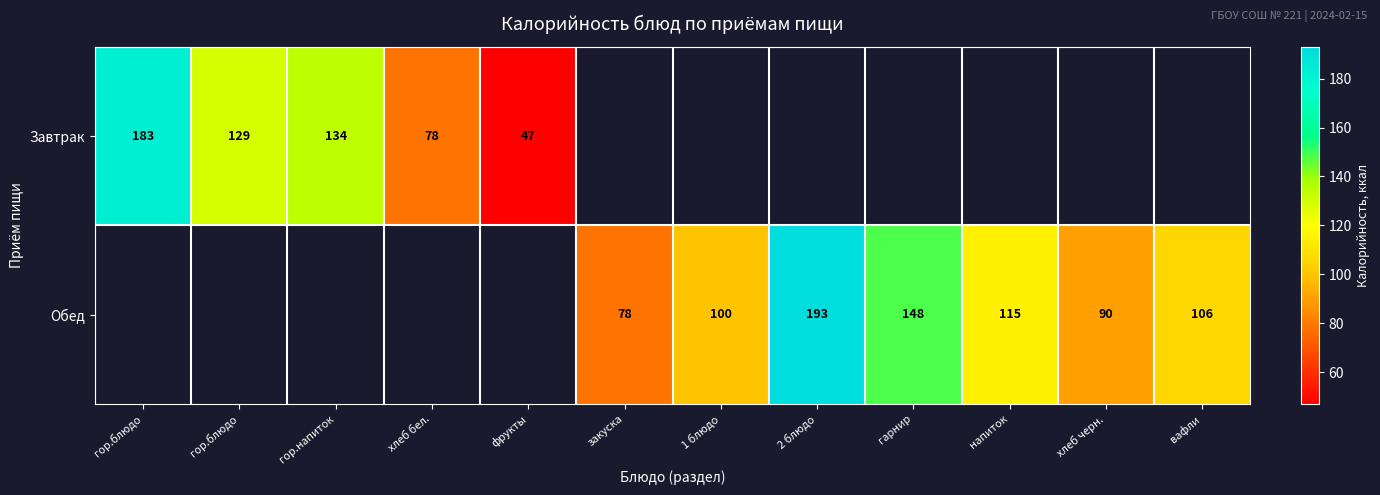

Which series has the widest spread of values?

Завтрак